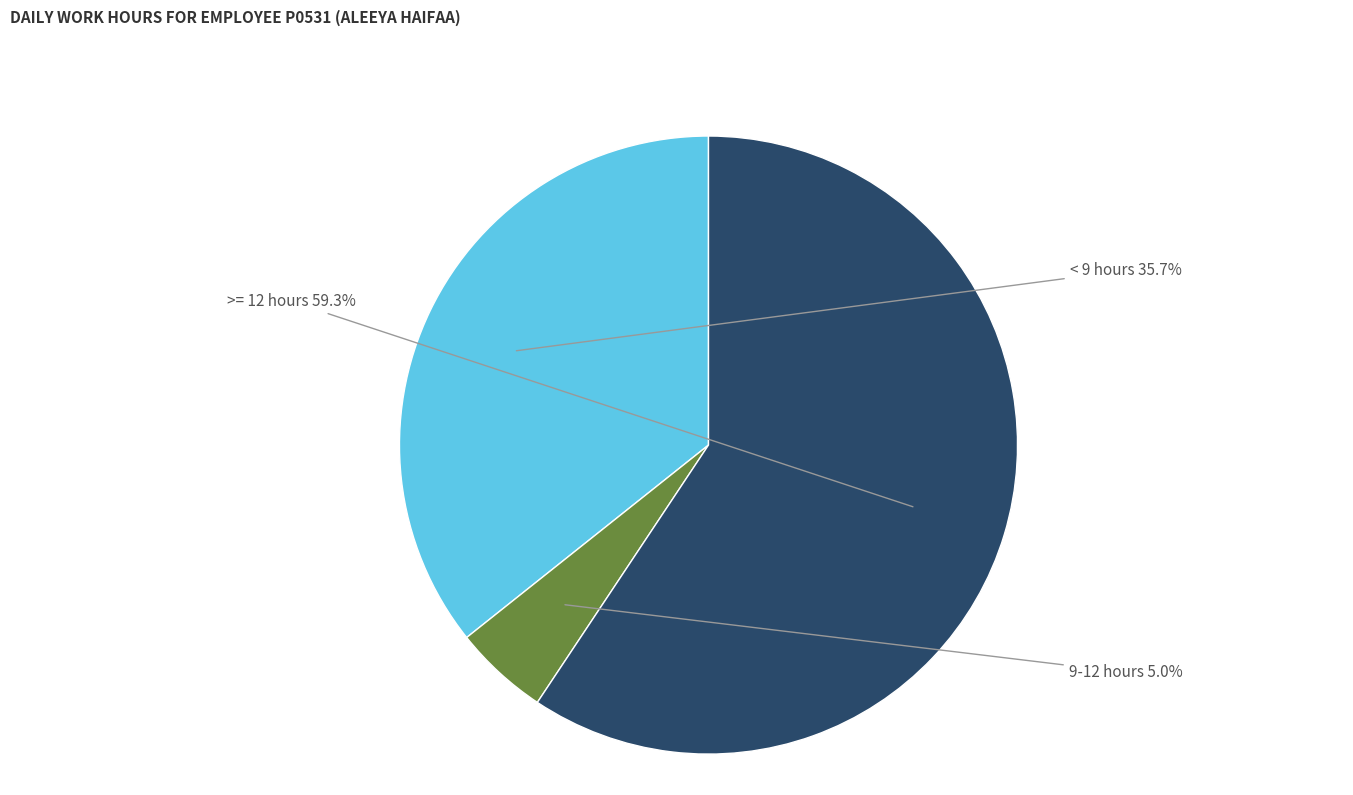

What is the smallest slice in the pie chart?

9-12 hours